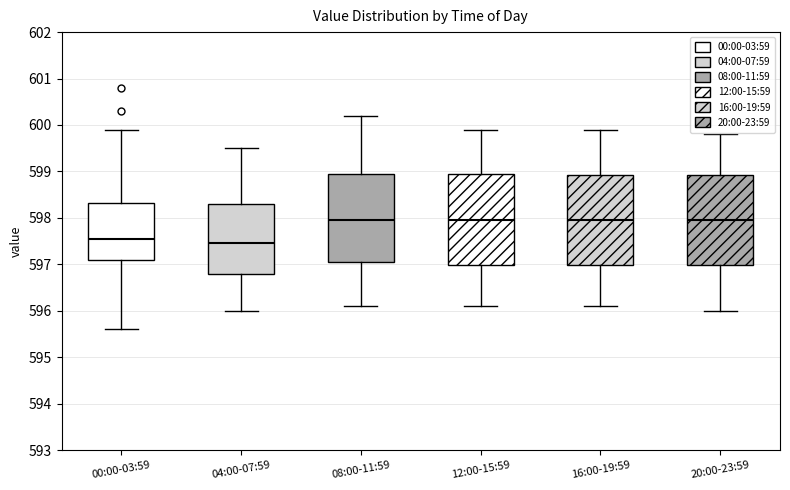

Reading left to right, read every box against the y-axis: the position of its median line, the range the box covers, and the ends of its whiskers. The values are not printed on the chart, so give them approximately, as read against the axis.

00:00-03:59: median 597.6, box 597.1 to 598.3, whiskers 595.6 to 599.9
04:00-07:59: median 597.5, box 596.8 to 598.3, whiskers 596.0 to 599.5
08:00-11:59: median 598.0, box 597.1 to 599.0, whiskers 596.1 to 600.2
12:00-15:59: median 598.0, box 597.0 to 599.0, whiskers 596.1 to 599.9
16:00-19:59: median 598.0, box 597.0 to 598.9, whiskers 596.1 to 599.9
20:00-23:59: median 598.0, box 597.0 to 598.9, whiskers 596.0 to 599.8